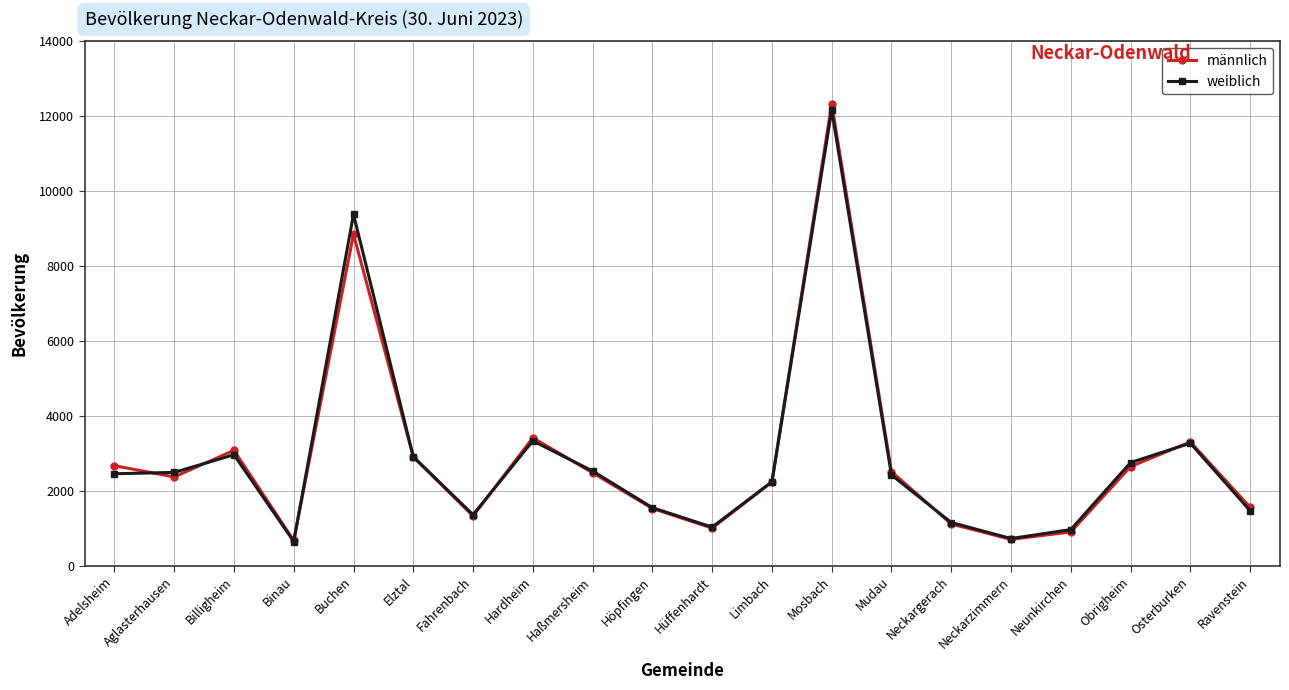

Where is männlich nearest to the value 6503?

Buchen